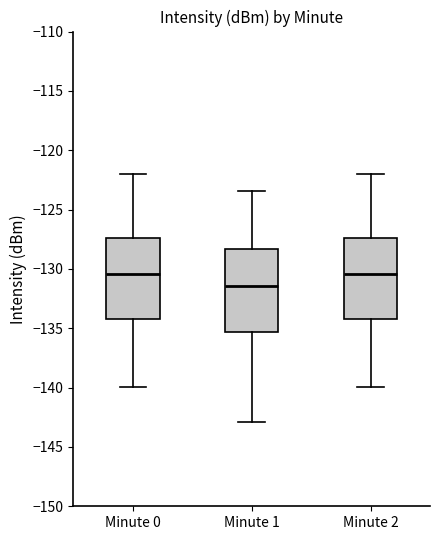

Which box has the lowest median line?

Minute 1